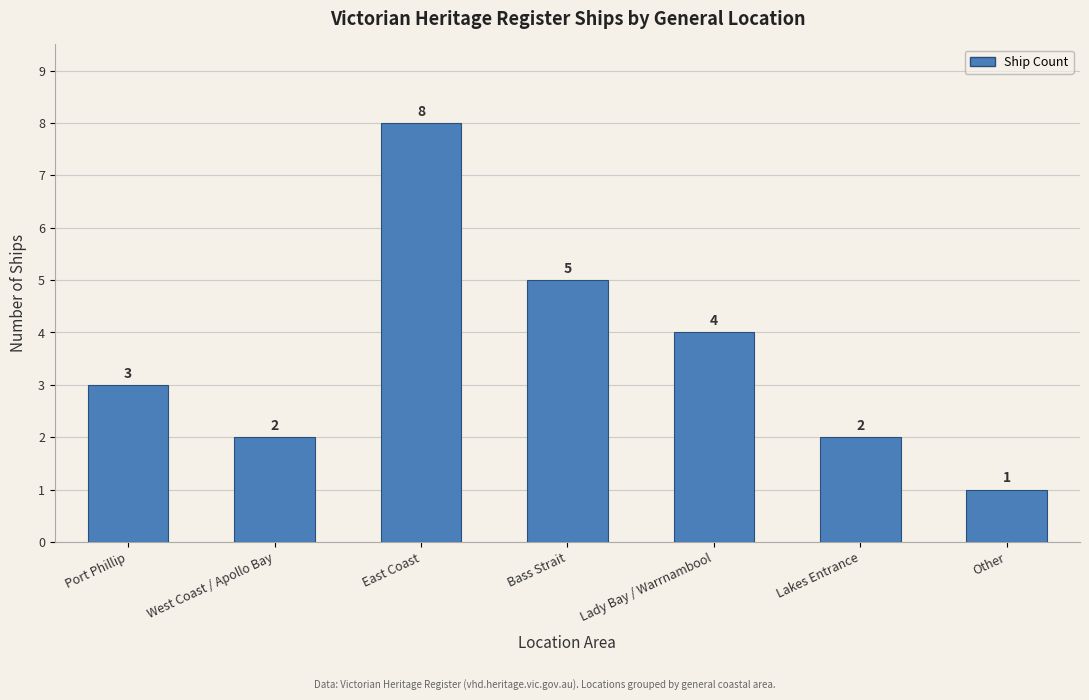

What position from the right is Lakes Entrance?

2